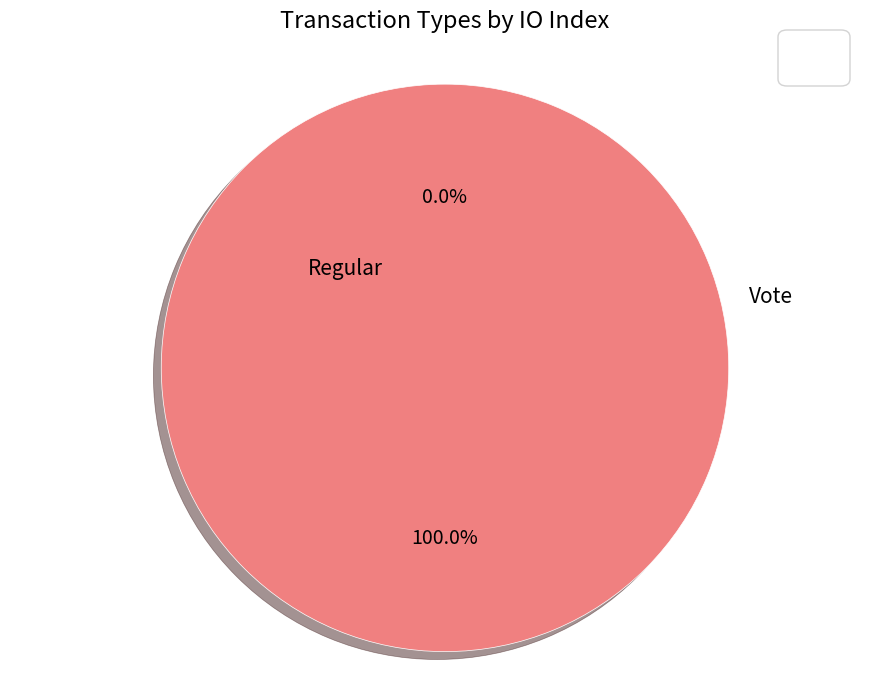

To the nearest percent, what is the difference between the Regular and Vote slice percentages?

100%